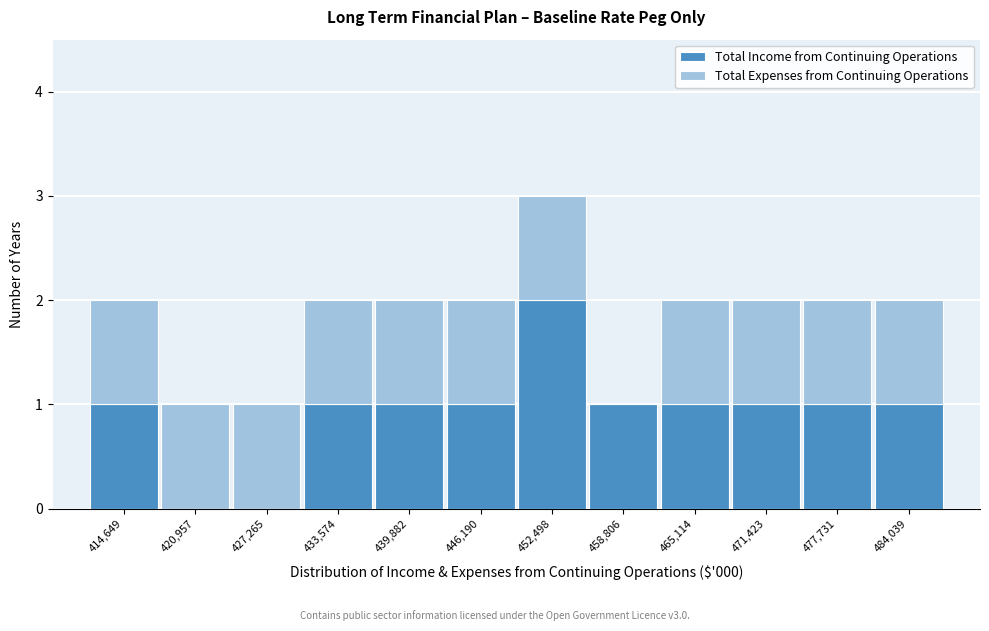

Which range on the x-axis has the tallest stacked bar (by total height)?

449000 to 456000